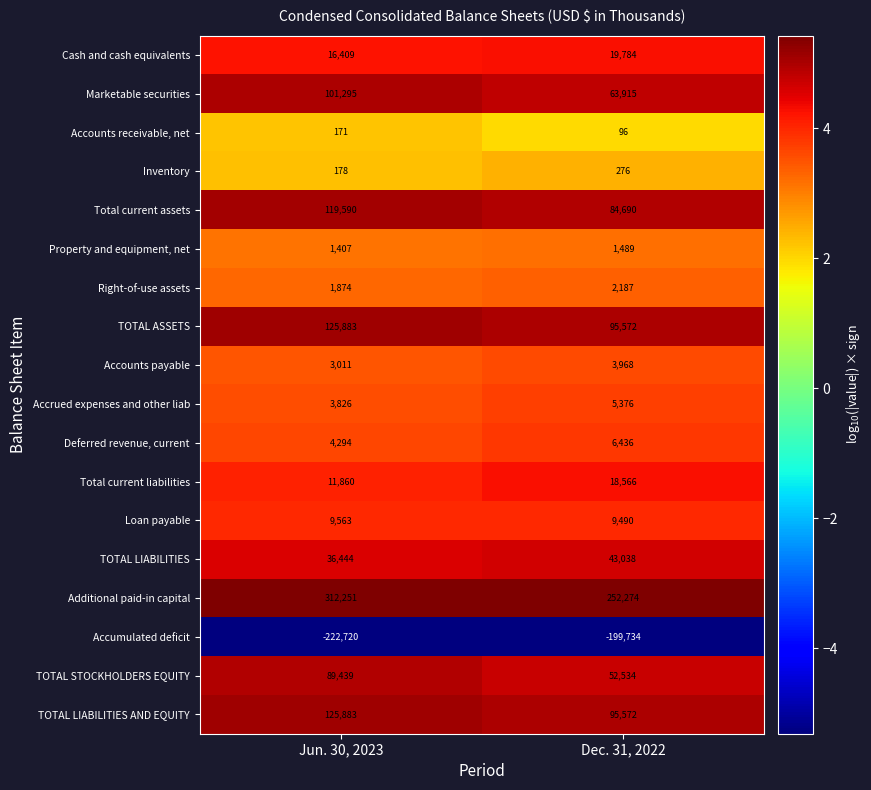

Is it true that Marketable securities equals 101295 at Jun. 30, 2023?

True